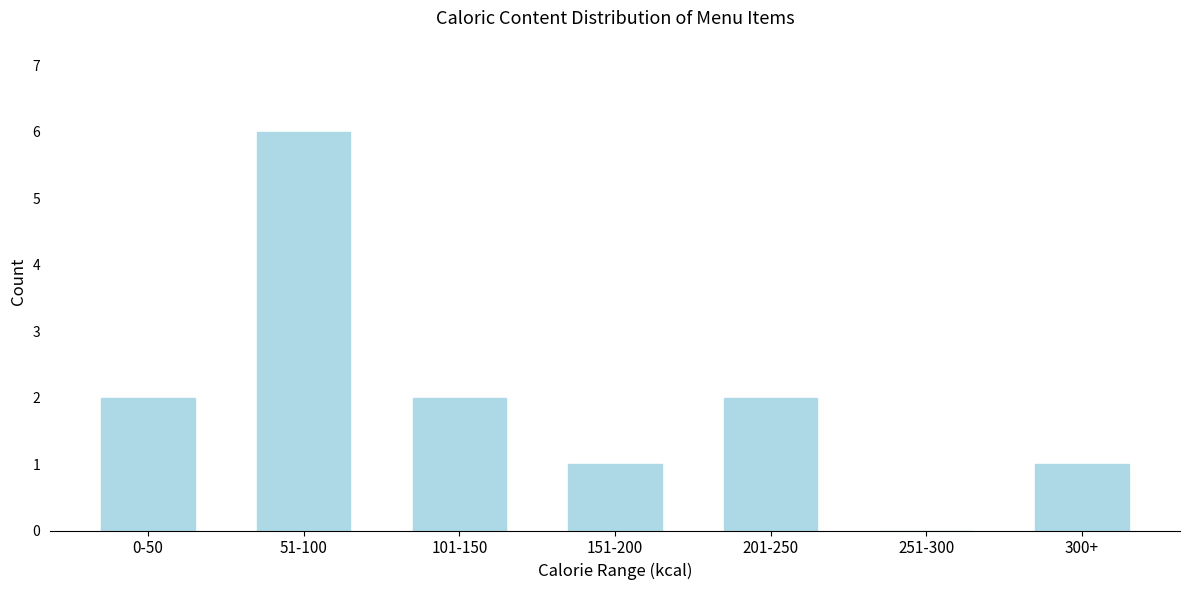

Reading right to left, transcribe all the data shown in this chart.

300+=1	251-300=0	201-250=2	151-200=1	101-150=2	51-100=6	0-50=2